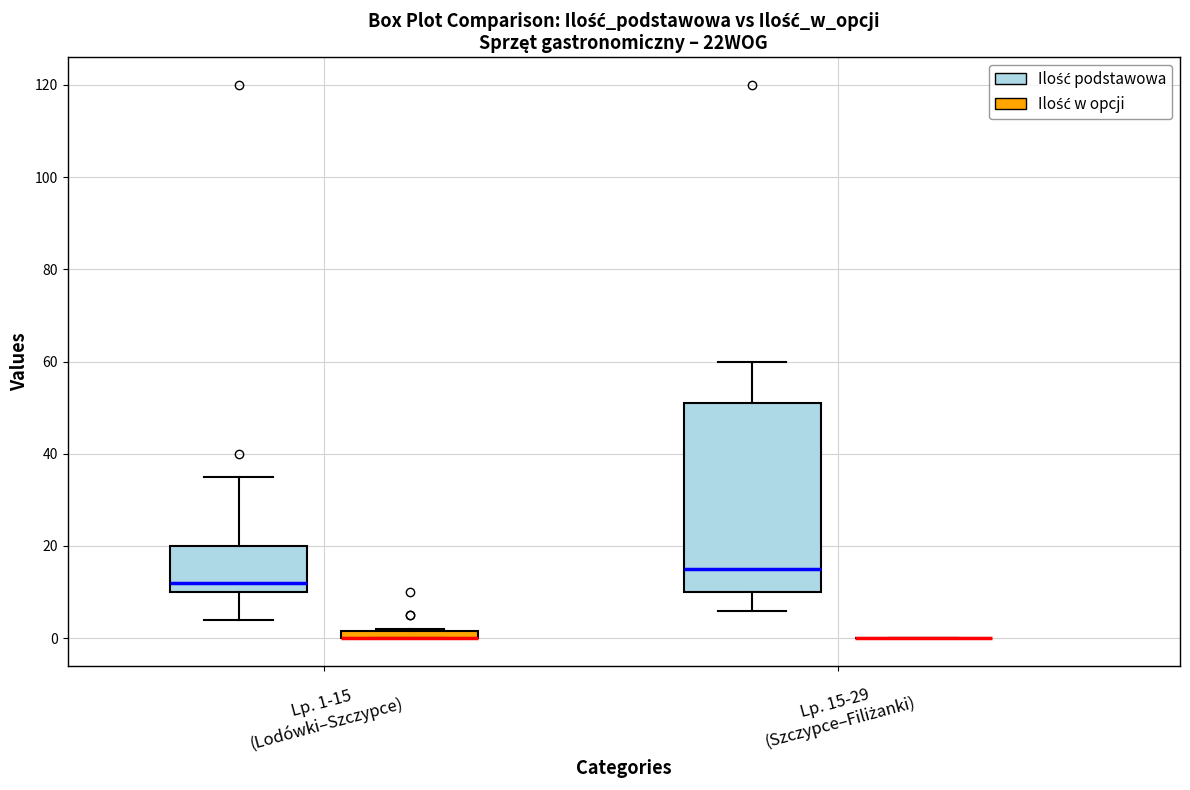

Comparing the boxes themselves (not the whiskers), which one is the tallest?

Lp. 15-29 (Szczypce–Filiżanki) (Ilość podstawowa)